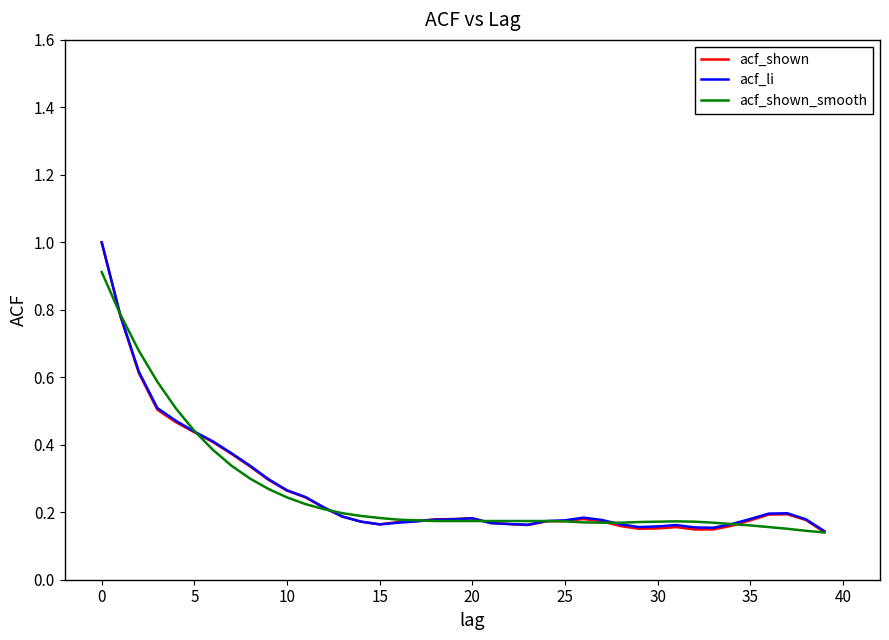

What is the maximum value for acf_li?

1.0